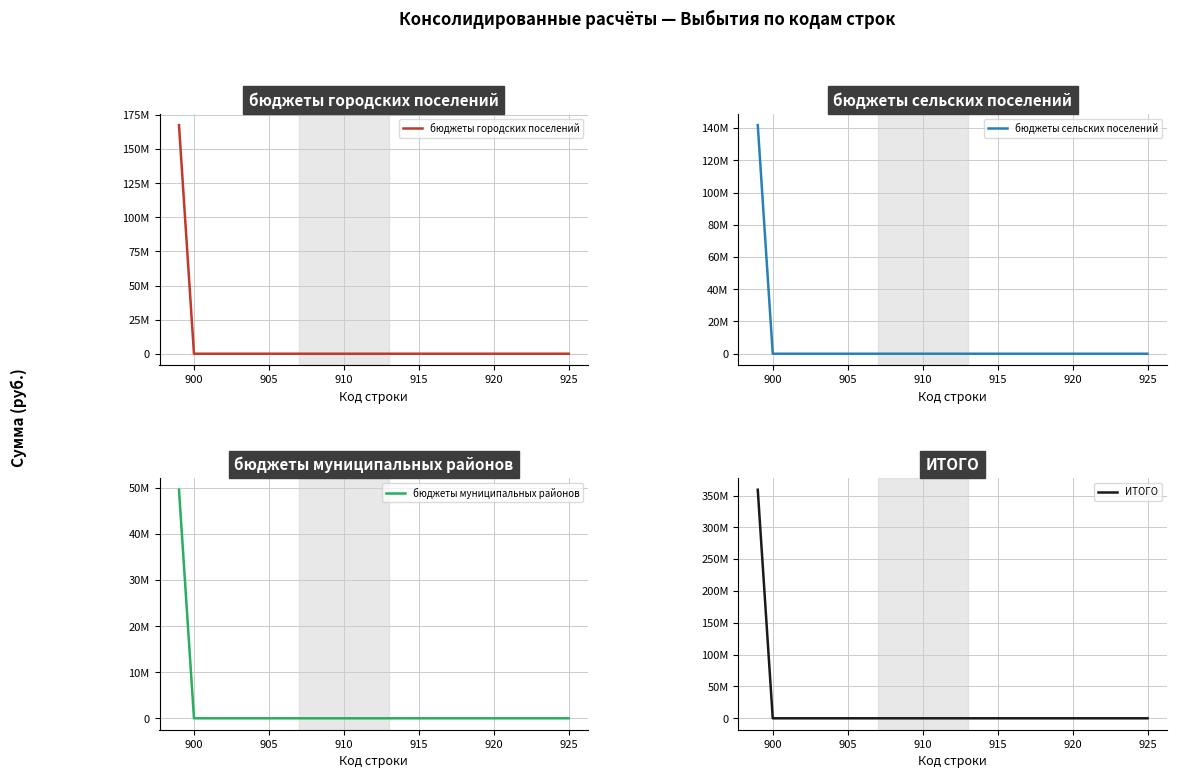

How many lines are shown in the chart?

4